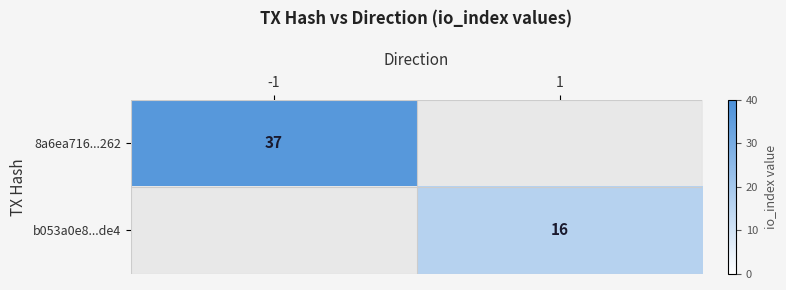

At how many categories does at least one series exceed 35?

1